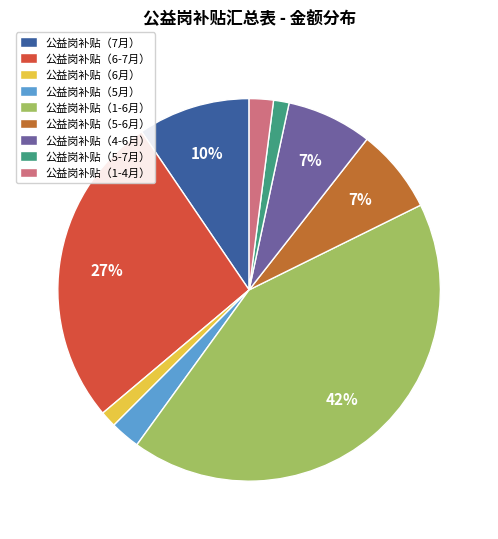

To the nearest percent, what is the average slice percentage?

11%